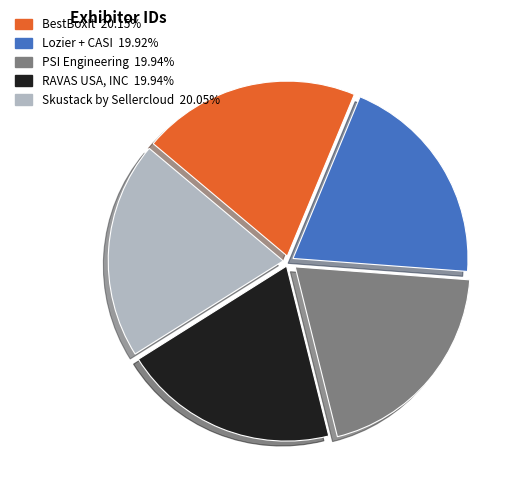

Approximately how many times larger is the value at BestBoxIt compared to PSI Engineering?

1.0